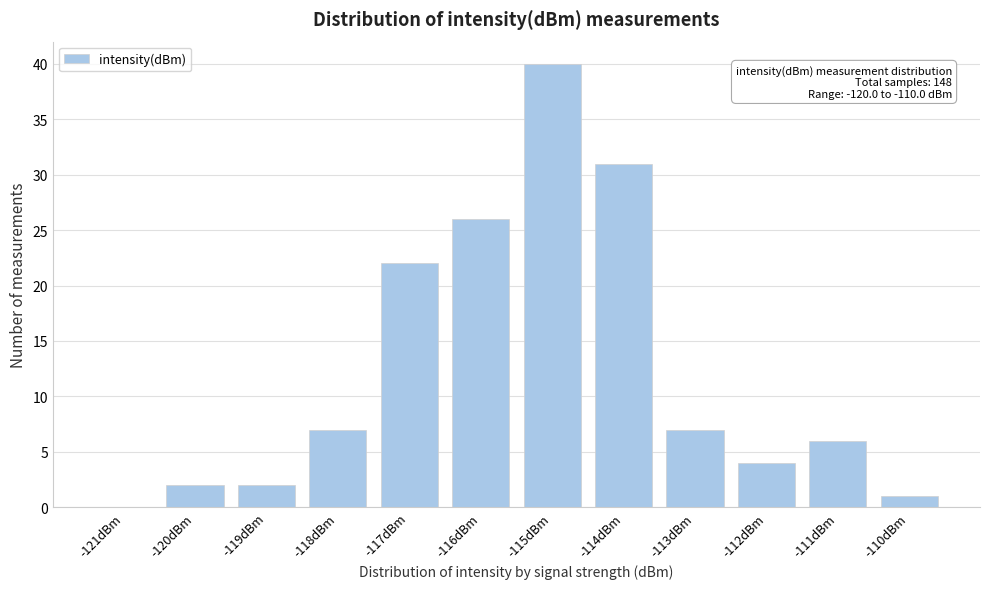

Reading left to right, transcribe all the data shown in this chart.

-121dBm=0	-120dBm=2	-119dBm=2	-118dBm=7	-117dBm=22	-116dBm=26	-115dBm=40	-114dBm=31	-113dBm=7	-112dBm=4	-111dBm=6	-110dBm=1